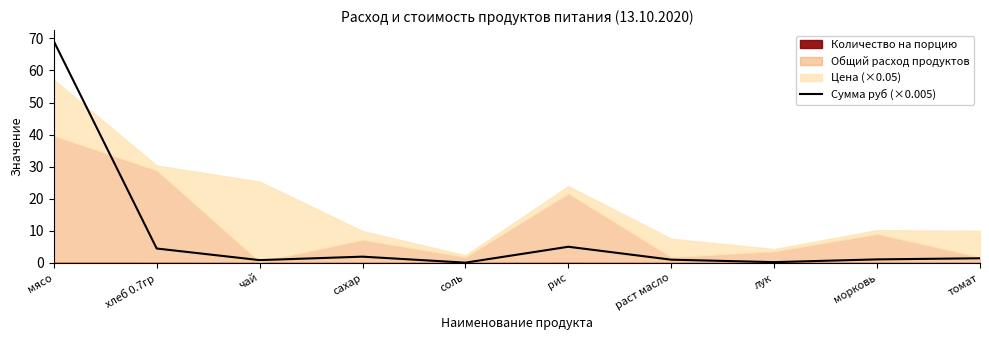

Rank the categories by value from lowest to highest.

соль, лук, чай, раст масло, морковь, томат, сахар, хлеб 0.7гр, рис, мясо